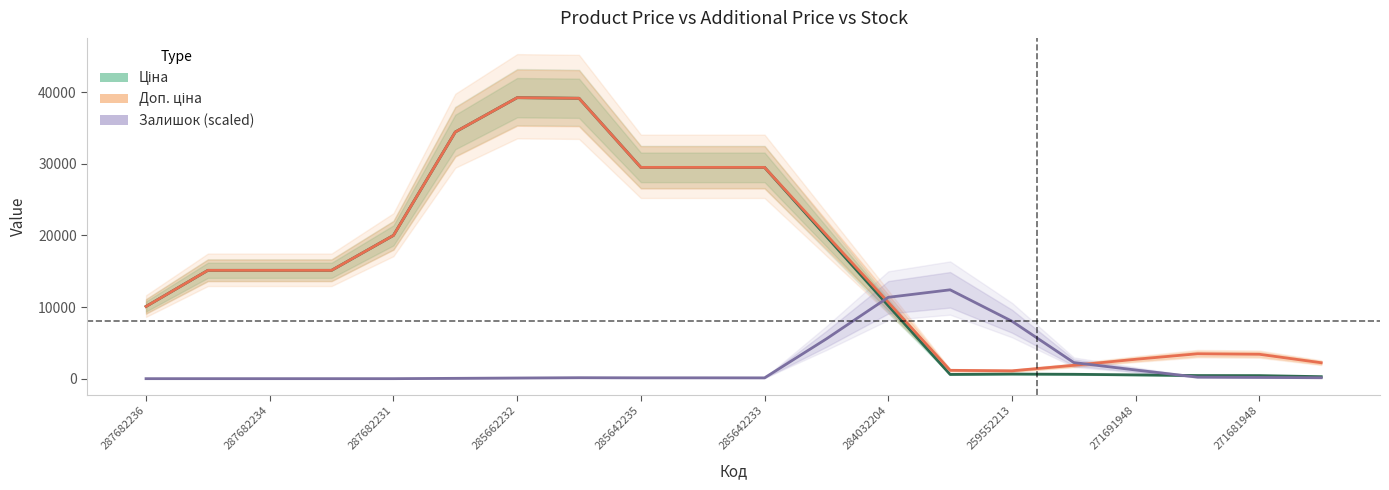

How many lines are shown in the chart?

3